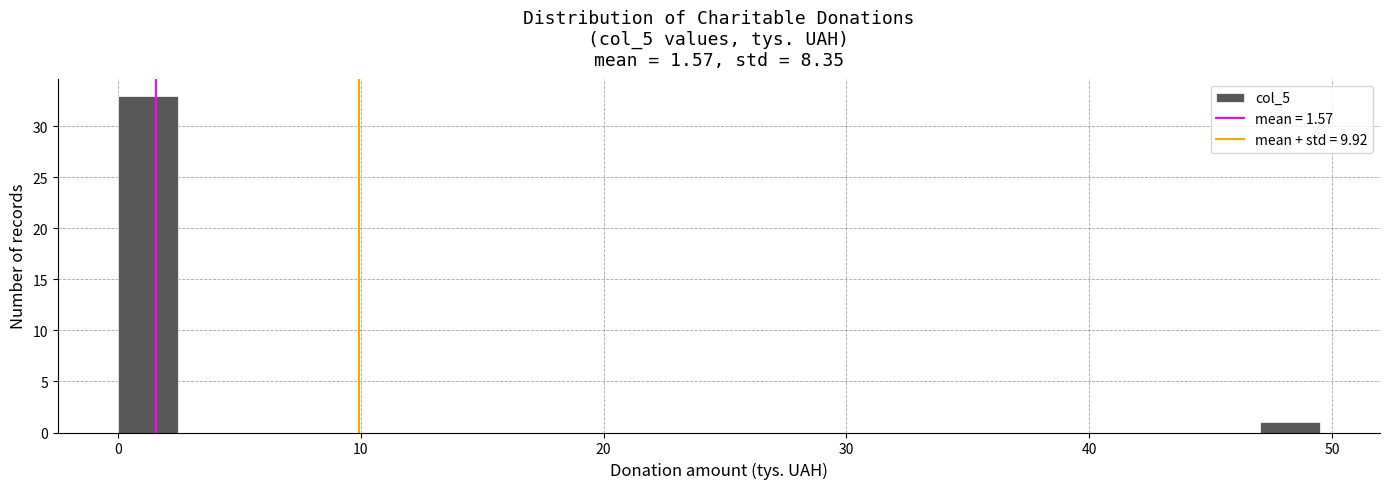

Read against the x-axis, roughly where is the centre of the tallest bar?

1